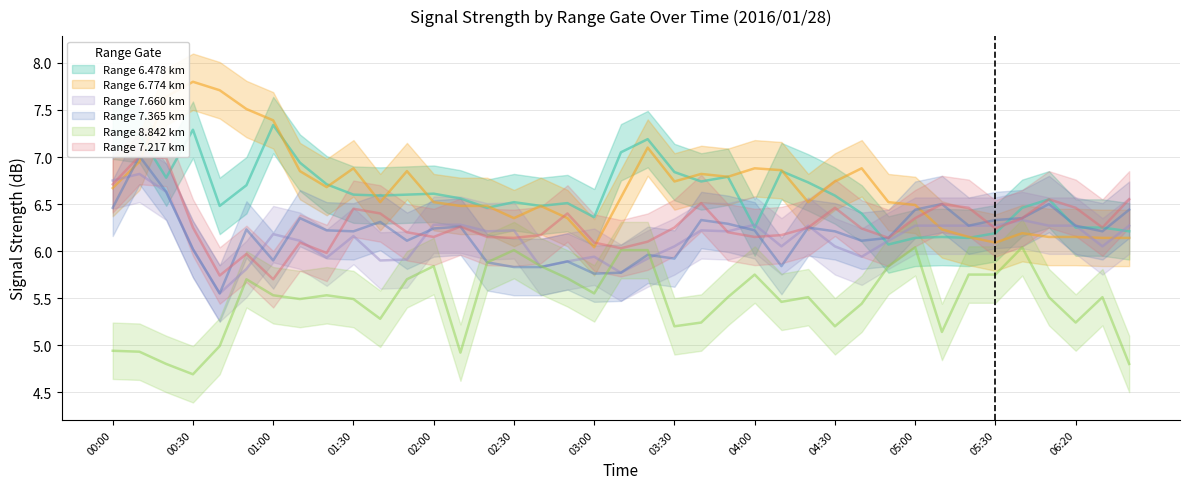

What position from the right is 04:20?

13